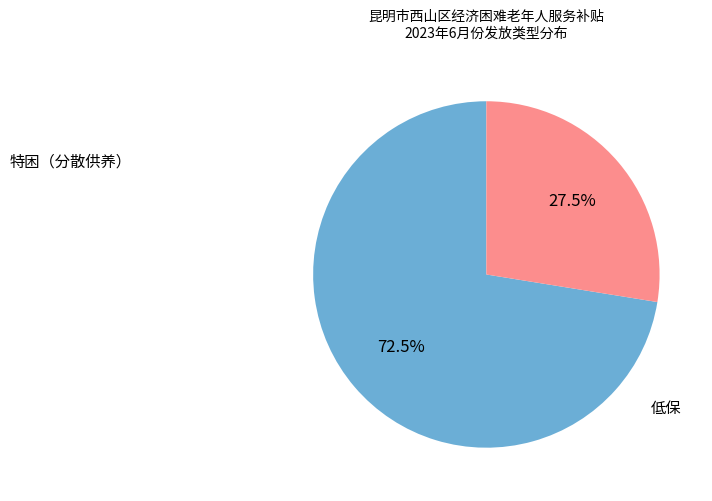

What is the ratio of the value at 低保 to the value at 特困（分散供养）?

2.6